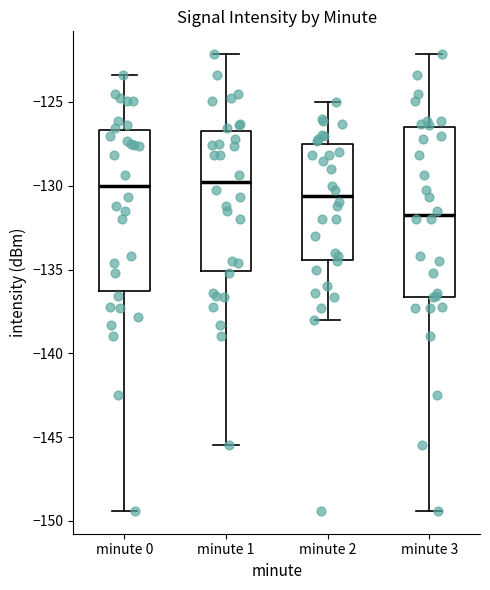

Reading left to right, read every box against the y-axis: the position of its median line, the range the box covers, and the ends of its whiskers. The values are not printed on the chart, so give them approximately, as read against the axis.

minute 0: median -130.0, box -136.5 to -126.5, whiskers -149.5 to -123.5
minute 1: median -130.0, box -135.0 to -126.5, whiskers -145.5 to -122.0
minute 2: median -130.5, box -134.5 to -127.5, whiskers -138.0 to -125.0
minute 3: median -132.0, box -136.5 to -126.5, whiskers -149.5 to -122.0